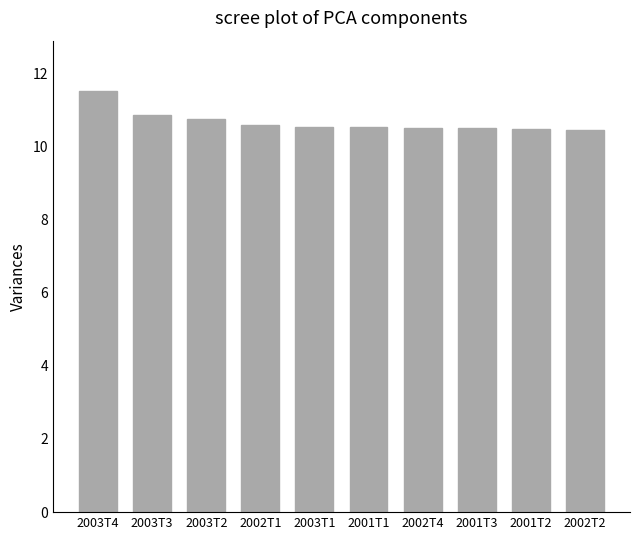

What is the label of the 10th bar from the left?

2002T2